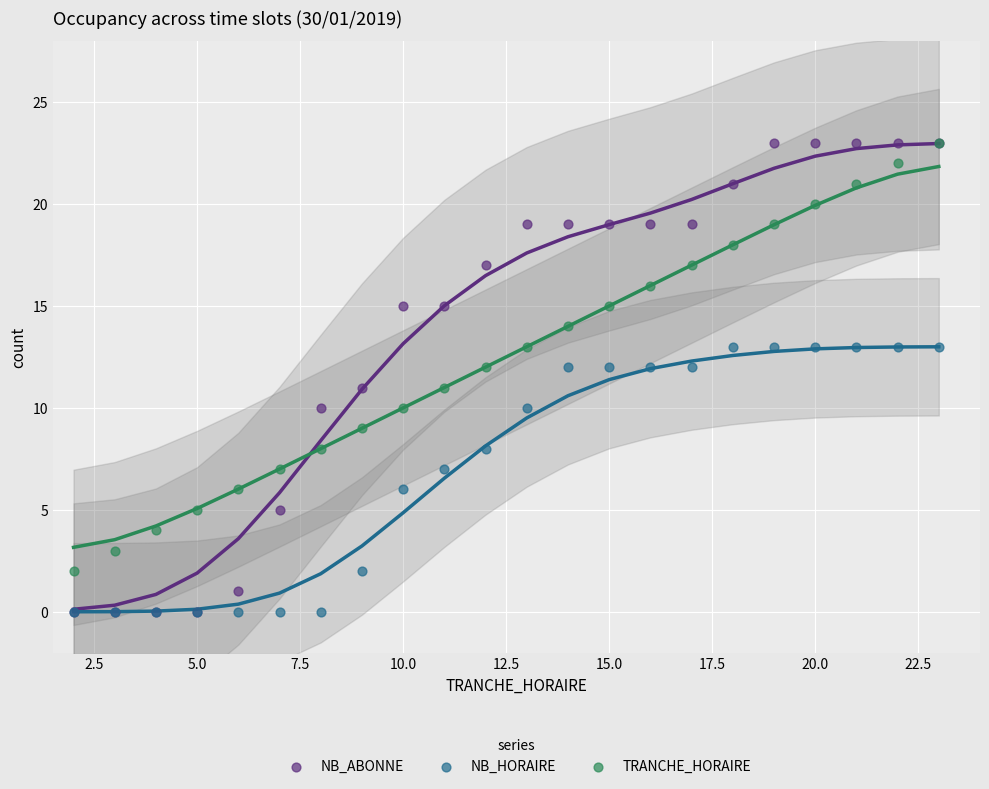

What are all the series names shown in the legend?

NB_ABONNE, NB_HORAIRE, TRANCHE_HORAIRE